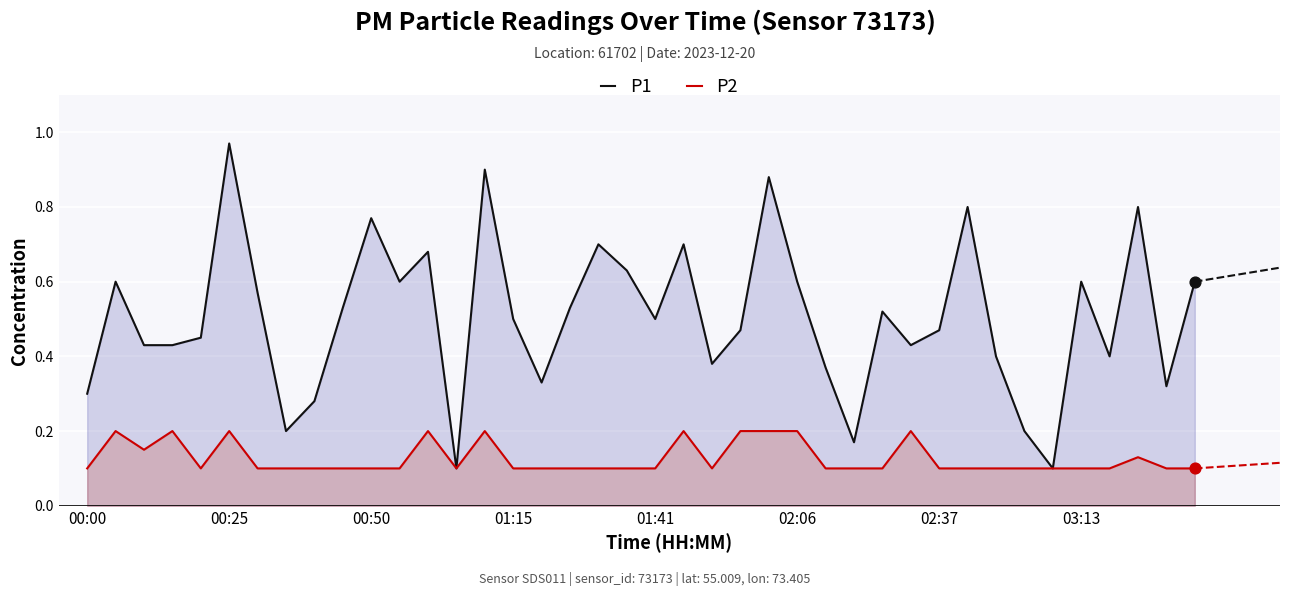

Which series has the largest total across all categories?

P1